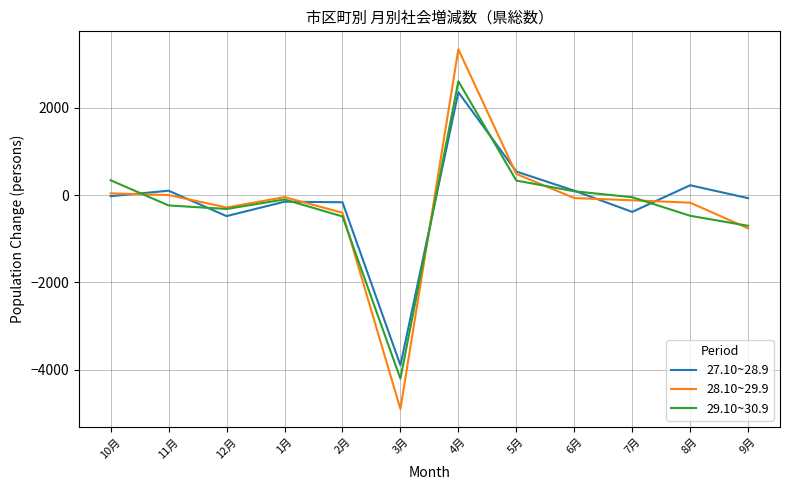

How many values in the 27.10~28.9 series exceed -26?

5